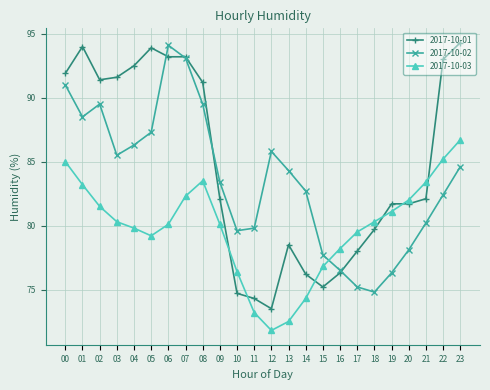

Count the number of data series in this chart.

3